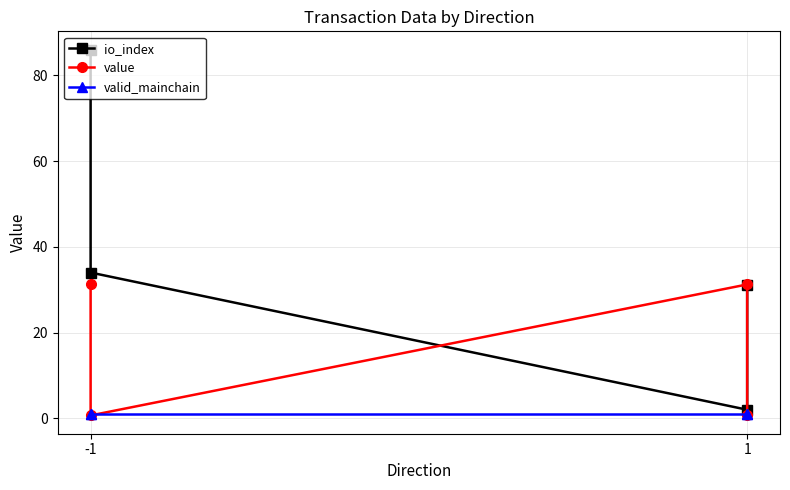

Which label corresponds to the smallest value in the chart?

-1